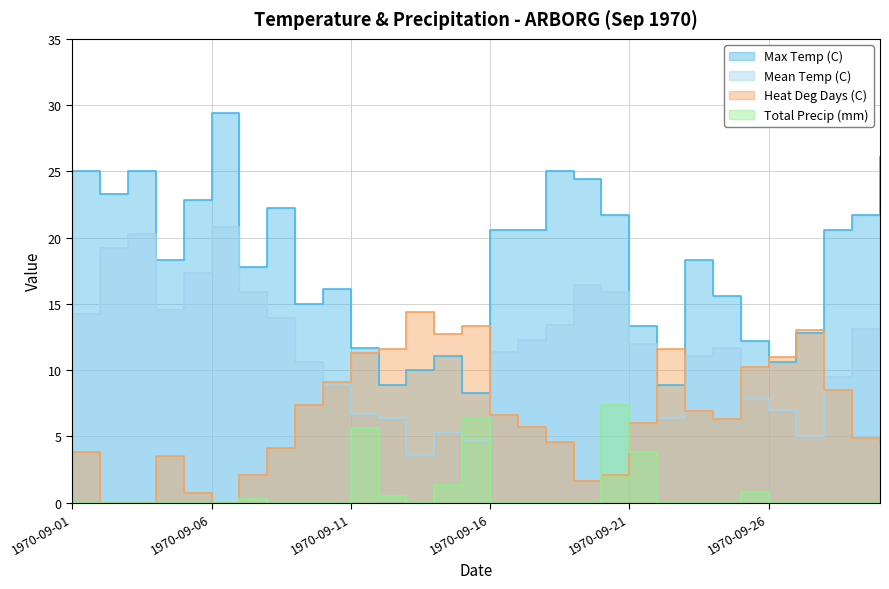

Is the value of Mean Temp (C) at 1970-09-03 greater than the value of Max Temp (C) at 1970-09-20?

No